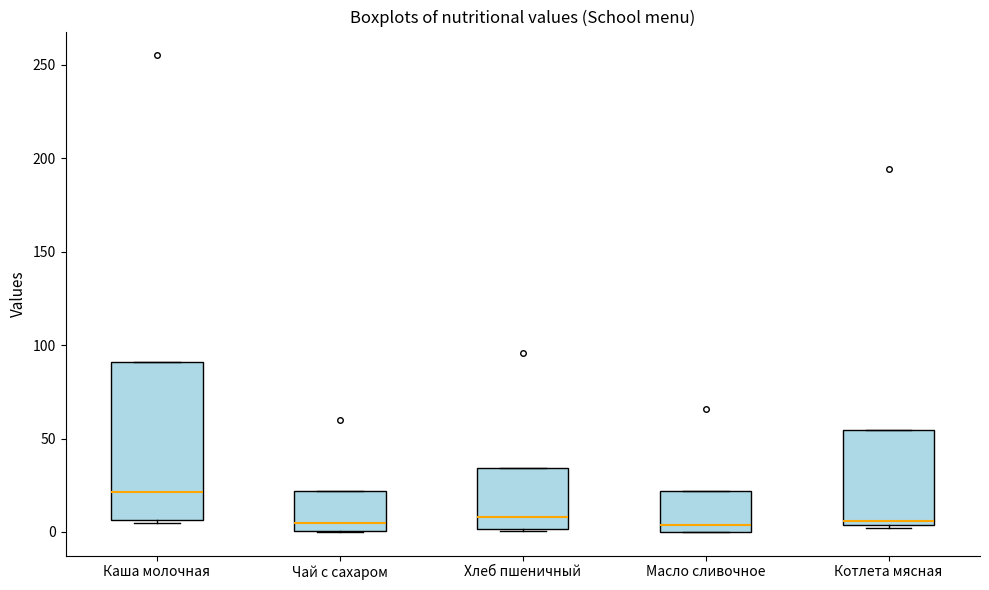

Reading left to right, read every box against the y-axis: the position of its median line, the range the box covers, and the ends of its whiskers. The values are not printed on the chart, so give them approximately, as read against the axis.

Каша молочная: median 20, box 5 to 90, whiskers 5 to 90
Чай с сахаром: median 5, box 0 to 20, whiskers 0 to 20
Хлеб пшеничный: median 10, box 0 to 35, whiskers 0 to 35
Масло сливочное: median 5, box 0 to 20, whiskers 0 to 20
Котлета мясная: median 5 (just above the box's lower edge), box 5 to 55, whiskers 0 to 55